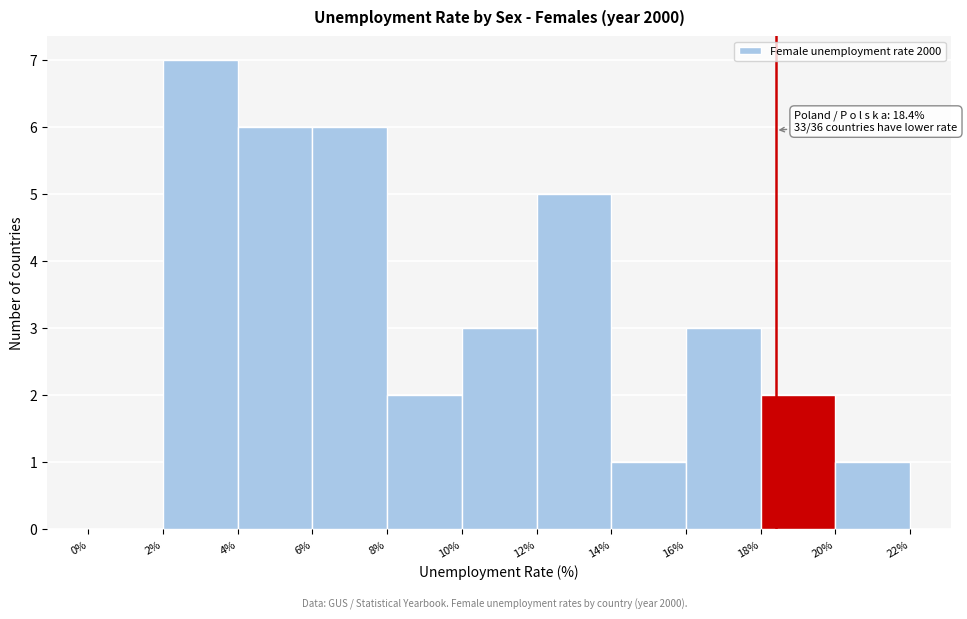

Over which range of the x-axis is the bar tallest?

2% to 4%